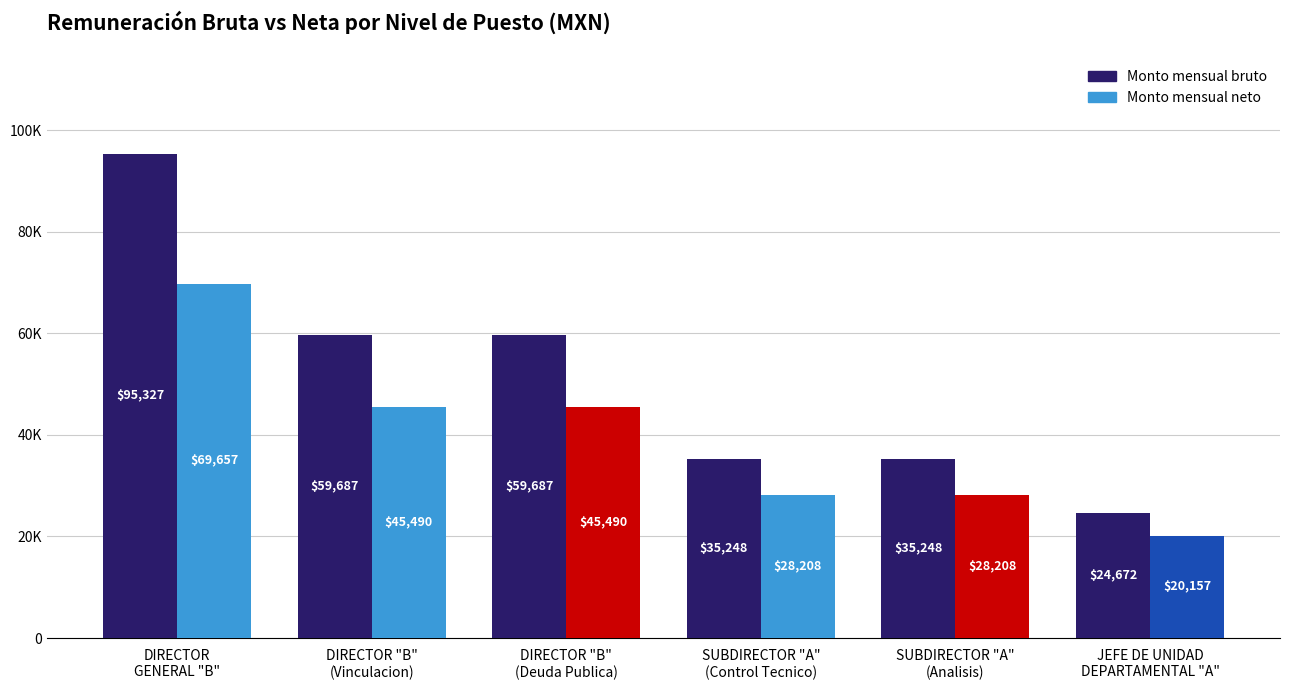

Which category has the highest value across all series?

DIRECTOR
GENERAL "B"